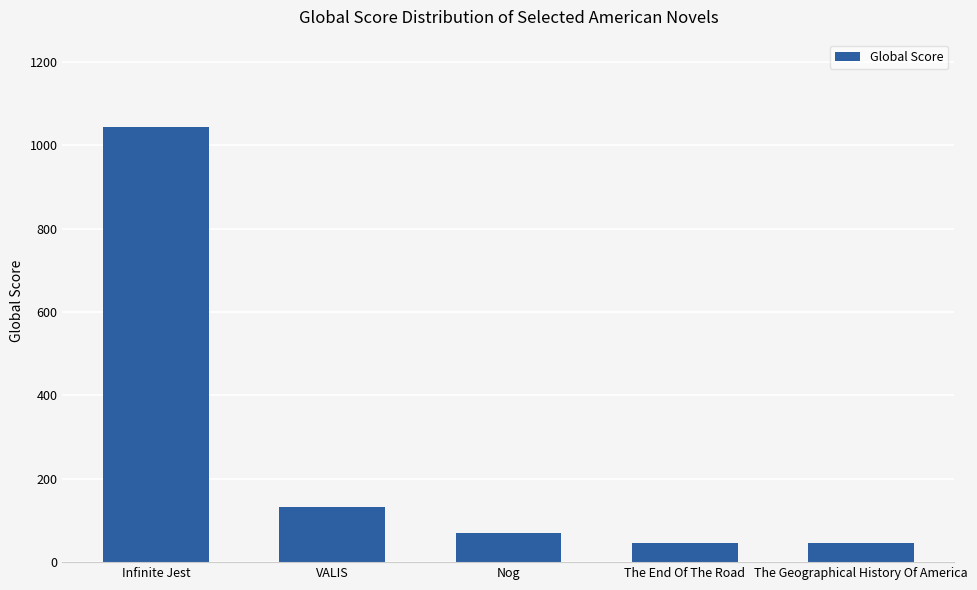

What is the smallest value displayed?

45